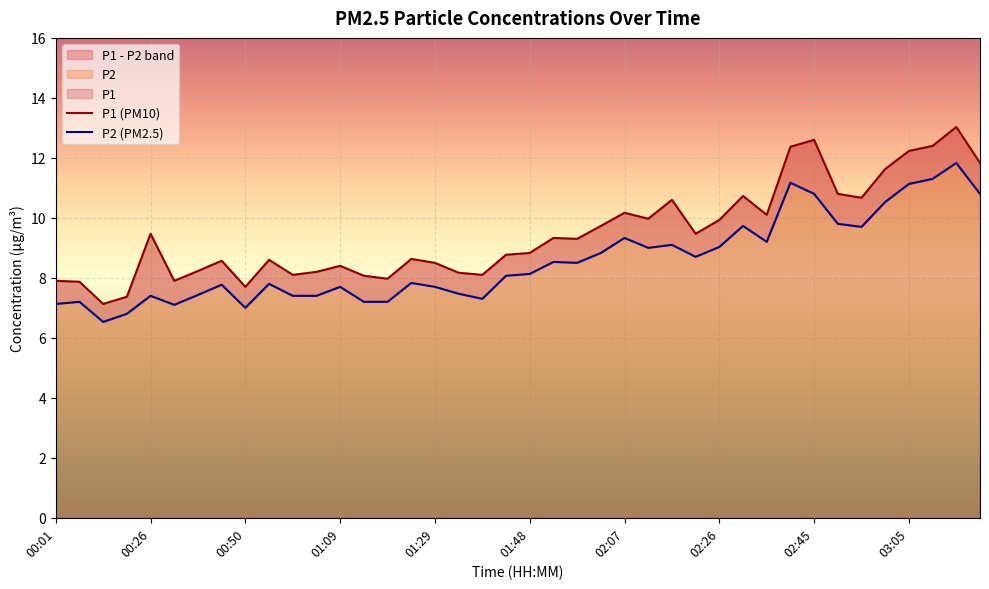

Rank the series by their average value, from lowest to highest.

P2, P1